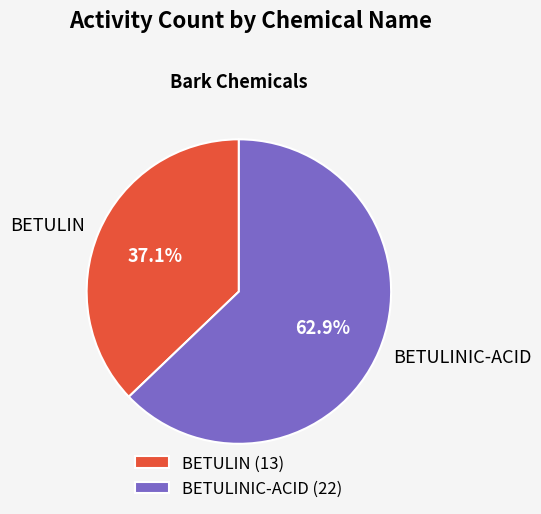

How many slices are in this pie chart?

2